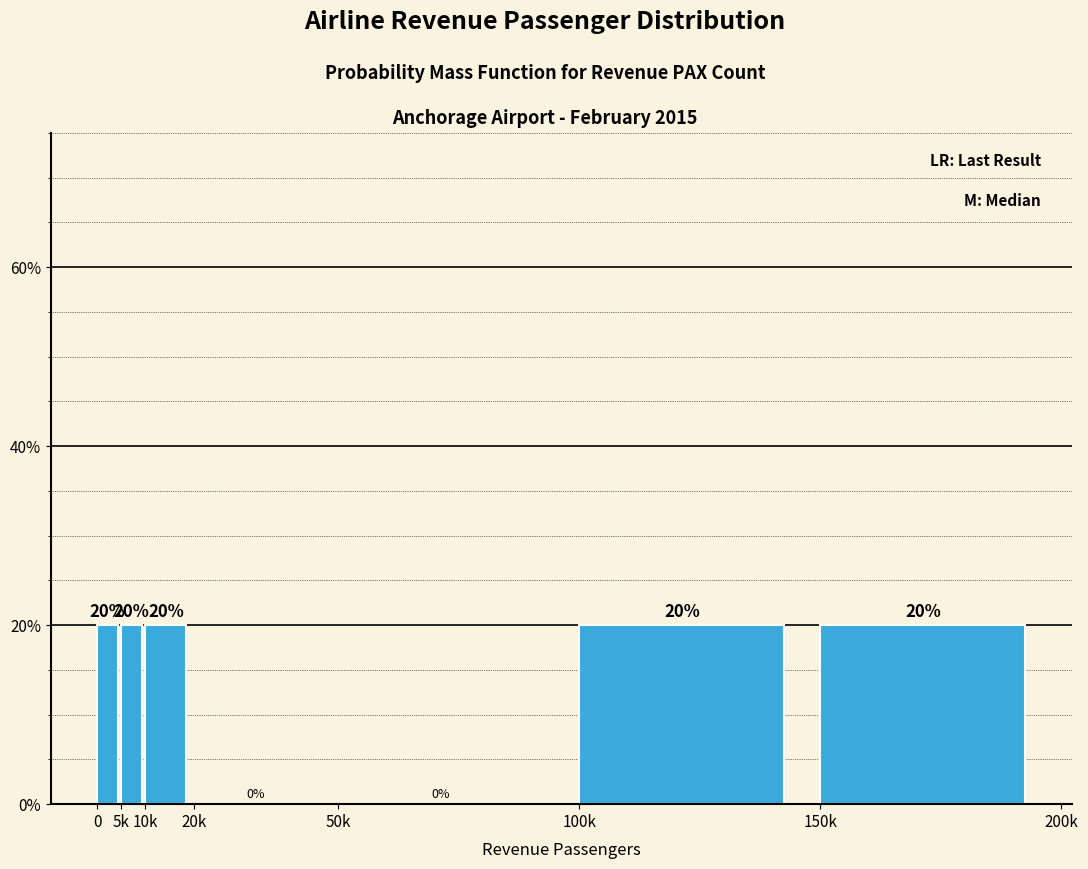

Reading left to right, extract all data points from this chart.

0=20	5k=20	10k=20	20k=0	50k=0	100k=20	150k=20